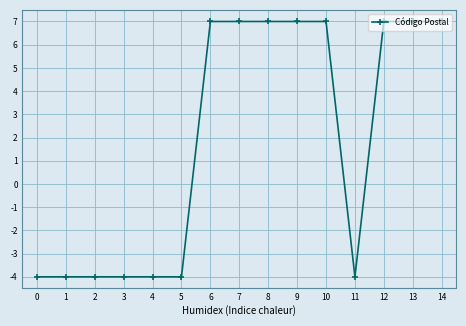

Is this an area chart (filled region under the line)?

No